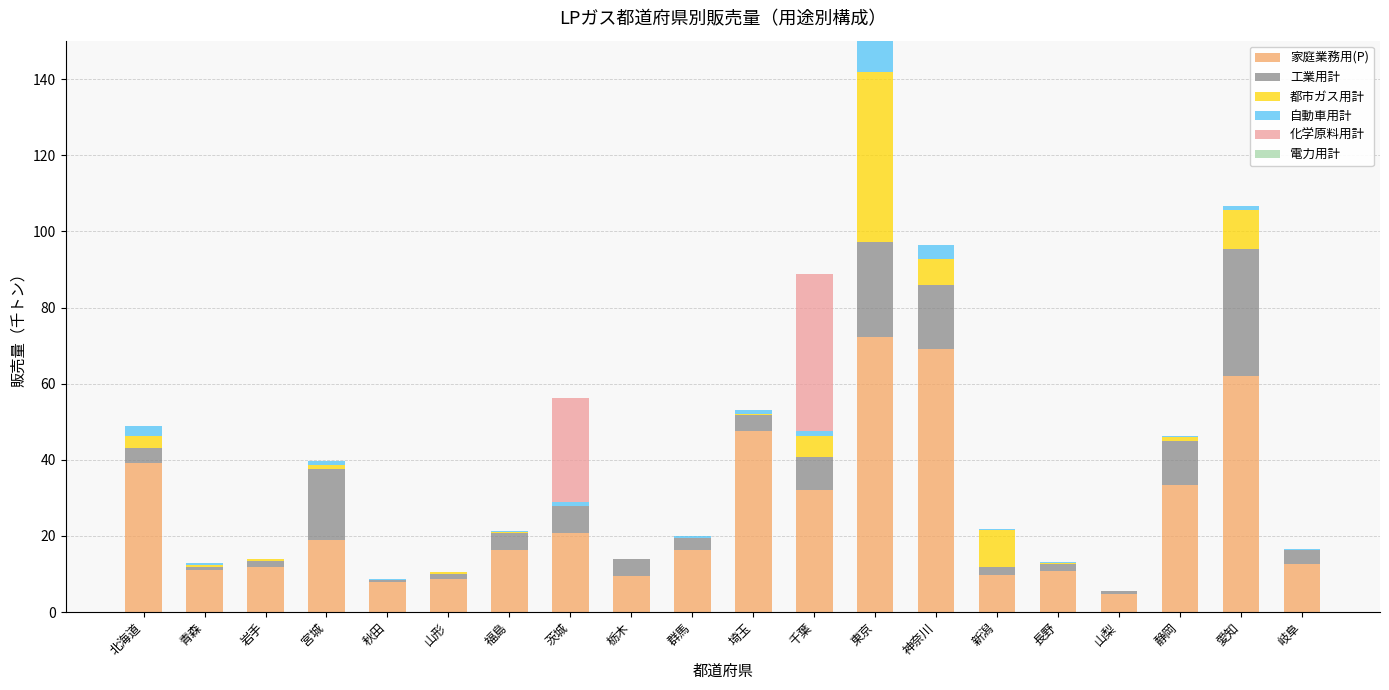

What is the sum of all 家庭業務用(P) values?

514.1